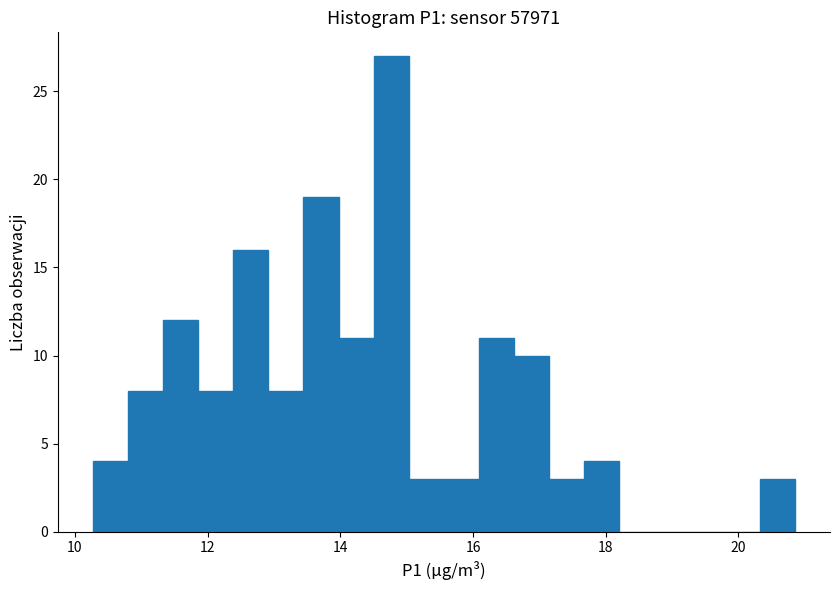

Around what value on the x-axis is the tallest bar? Give the approximate position of its centre, as read against the axis.

14.8